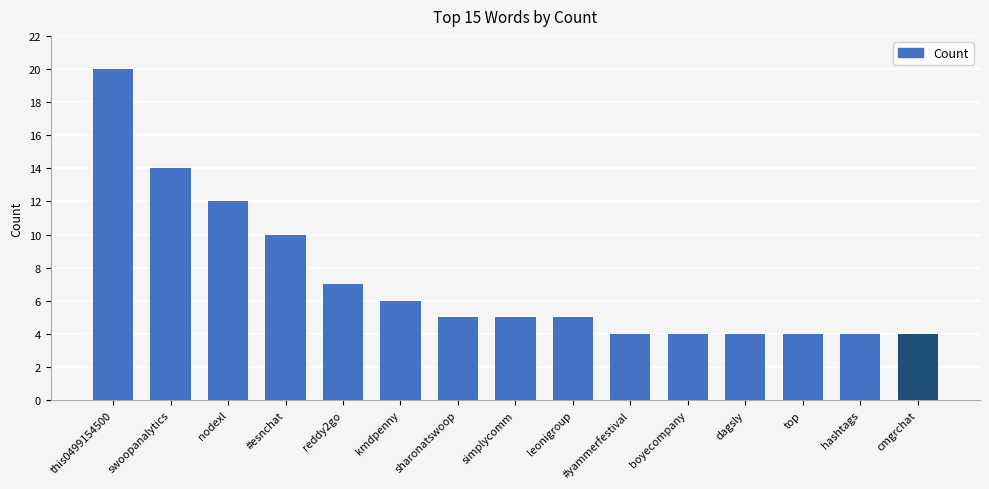

What is the label of the 2nd bar from the left?

swoopanalytics